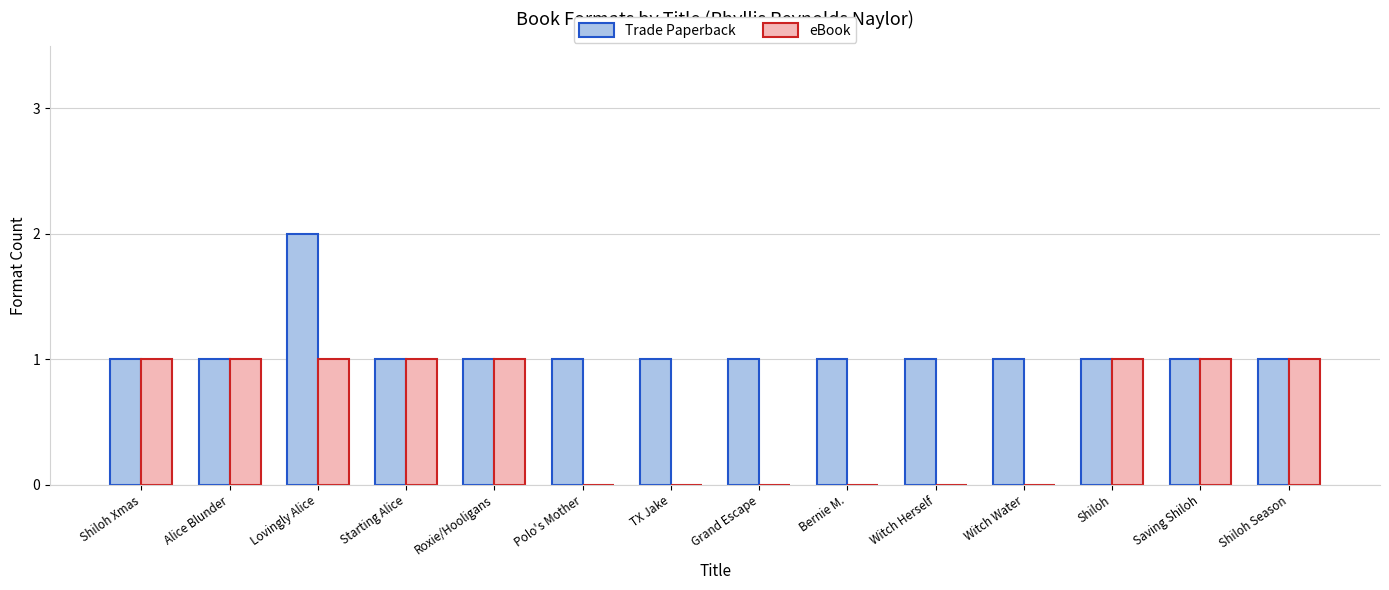

At which category is the sum across all series the highest?

Lovingly Alice